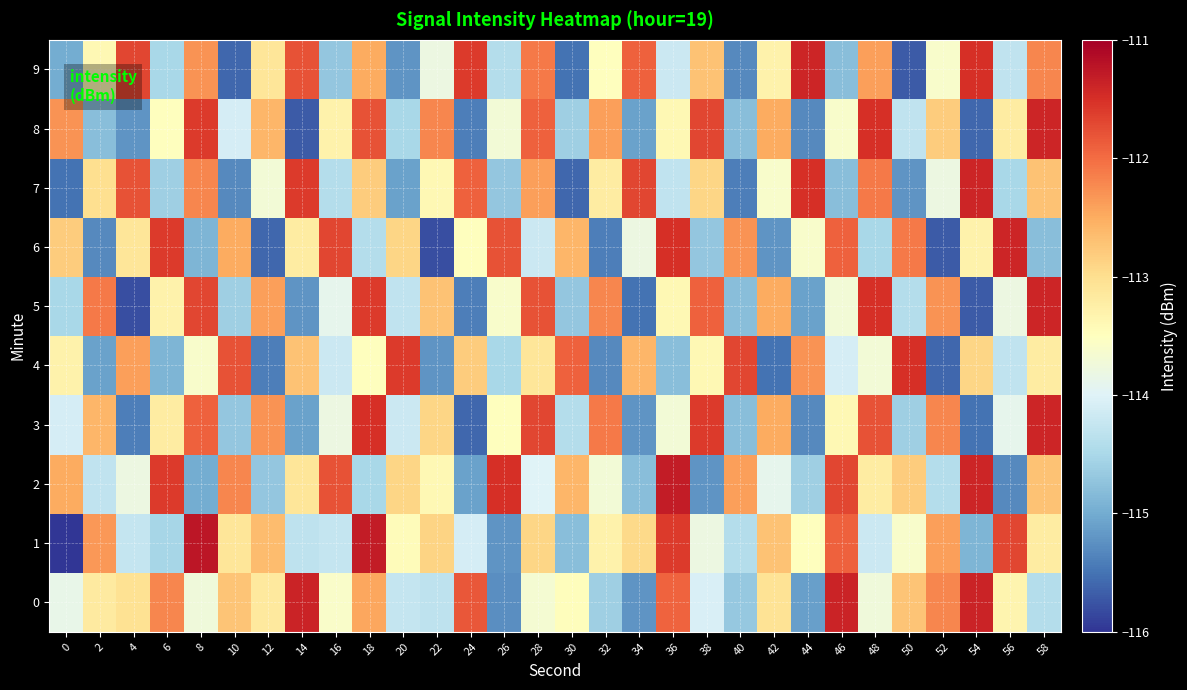

Reading left to right, what are all the values shown in this chart?

0: 0=-113.9	2=-113.2	4=-113.0	6=-112.2	8=-113.7	10=-112.7	12=-113.2	14=-111.4	16=-113.6	18=-112.5	20=-114.2	22=-114.3	24=-111.8	26=-115.3	28=-113.7	30=-113.5	32=-114.6	34=-115.2	36=-111.9	38=-114.0	40=-114.7	42=-113.1	44=-115.1	46=-111.4	48=-113.8	50=-112.7	52=-112.2	54=-111.4	56=-113.3	58=-114.4
1: 0=-116.1	2=-112.3	4=-114.2	6=-114.5	8=-111.2	10=-113.1	12=-112.7	14=-114.3	16=-114.2	18=-111.3	20=-113.5	22=-112.9	24=-114.1	26=-115.2	28=-112.9	30=-114.8	32=-113.3	34=-113.0	36=-111.6	38=-113.8	40=-114.4	42=-112.7	44=-113.5	46=-111.9	48=-114.2	50=-113.6	52=-112.4	54=-114.9	56=-111.7	58=-113.2
2: 0=-112.5	2=-114.3	4=-113.8	6=-111.6	8=-115.0	10=-112.2	12=-114.7	14=-113.1	16=-111.8	18=-114.5	20=-112.9	22=-113.4	24=-115.1	26=-111.5	28=-114.0	30=-112.6	32=-113.7	34=-114.8	36=-111.3	38=-115.2	40=-112.4	42=-113.9	44=-114.6	46=-111.7	48=-113.2	50=-112.8	52=-114.4	54=-111.4	56=-115.3	58=-112.7
3: 0=-114.1	2=-112.6	4=-115.4	6=-113.2	8=-111.9	10=-114.7	12=-112.3	14=-115.1	16=-113.8	18=-111.5	20=-114.2	22=-112.9	24=-115.6	26=-113.5	28=-111.7	30=-114.4	32=-112.1	34=-115.2	36=-113.7	38=-111.6	40=-114.8	42=-112.5	44=-115.3	46=-113.4	48=-111.8	50=-114.6	52=-112.2	54=-115.5	56=-113.9	58=-111.4
4: 0=-113.3	2=-115.1	4=-112.4	6=-114.9	8=-113.6	10=-111.8	12=-115.4	14=-112.7	16=-114.2	18=-113.5	20=-111.6	22=-115.2	24=-112.8	26=-114.5	28=-113.1	30=-111.9	32=-115.3	34=-112.6	36=-114.8	38=-113.4	40=-111.7	42=-115.5	44=-112.3	46=-114.1	48=-113.7	50=-111.5	52=-115.6	54=-112.9	56=-114.3	58=-113.2
5: 0=-114.5	2=-112.1	4=-115.8	6=-113.3	8=-111.7	10=-114.6	12=-112.4	14=-115.2	16=-113.9	18=-111.6	20=-114.3	22=-112.7	24=-115.4	26=-113.6	28=-111.8	30=-114.7	32=-112.2	34=-115.5	36=-113.4	38=-111.9	40=-114.8	42=-112.5	44=-115.1	46=-113.7	48=-111.5	50=-114.4	52=-112.3	54=-115.7	56=-113.8	58=-111.4
6: 0=-112.8	2=-115.3	4=-113.1	6=-111.6	8=-114.9	10=-112.5	12=-115.6	14=-113.2	16=-111.7	18=-114.4	20=-112.9	22=-115.8	24=-113.5	26=-111.8	28=-114.2	30=-112.6	32=-115.4	34=-113.8	36=-111.5	38=-114.7	40=-112.3	42=-115.2	44=-113.6	46=-111.9	48=-114.5	50=-112.1	52=-115.7	54=-113.3	56=-111.4	58=-114.8
7: 0=-115.5	2=-113.0	4=-111.8	6=-114.6	8=-112.2	10=-115.3	12=-113.7	14=-111.6	16=-114.4	18=-112.8	20=-115.1	22=-113.4	24=-111.9	26=-114.7	28=-112.4	30=-115.6	32=-113.2	34=-111.7	36=-114.3	38=-112.9	40=-115.4	42=-113.6	44=-111.5	46=-114.8	48=-112.1	50=-115.2	52=-113.8	54=-111.4	56=-114.5	58=-112.7
8: 0=-112.3	2=-114.8	4=-115.2	6=-113.5	8=-111.6	10=-114.1	12=-112.6	14=-115.7	16=-113.3	18=-111.8	20=-114.5	22=-112.2	24=-115.4	26=-113.7	28=-111.9	30=-114.6	32=-112.4	34=-115.1	36=-113.4	38=-111.7	40=-114.8	42=-112.5	44=-115.3	46=-113.6	48=-111.5	50=-114.3	52=-112.8	54=-115.6	56=-113.2	58=-111.4
9: 0=-115.0	2=-113.4	4=-111.7	6=-114.5	8=-112.3	10=-115.6	12=-113.1	14=-111.8	16=-114.7	18=-112.5	20=-115.2	22=-113.8	24=-111.6	26=-114.4	28=-112.1	30=-115.5	32=-113.5	34=-111.9	36=-114.2	38=-112.7	40=-115.3	42=-113.3	44=-111.4	46=-114.8	48=-112.4	50=-115.7	52=-113.6	54=-111.5	56=-114.3	58=-112.2